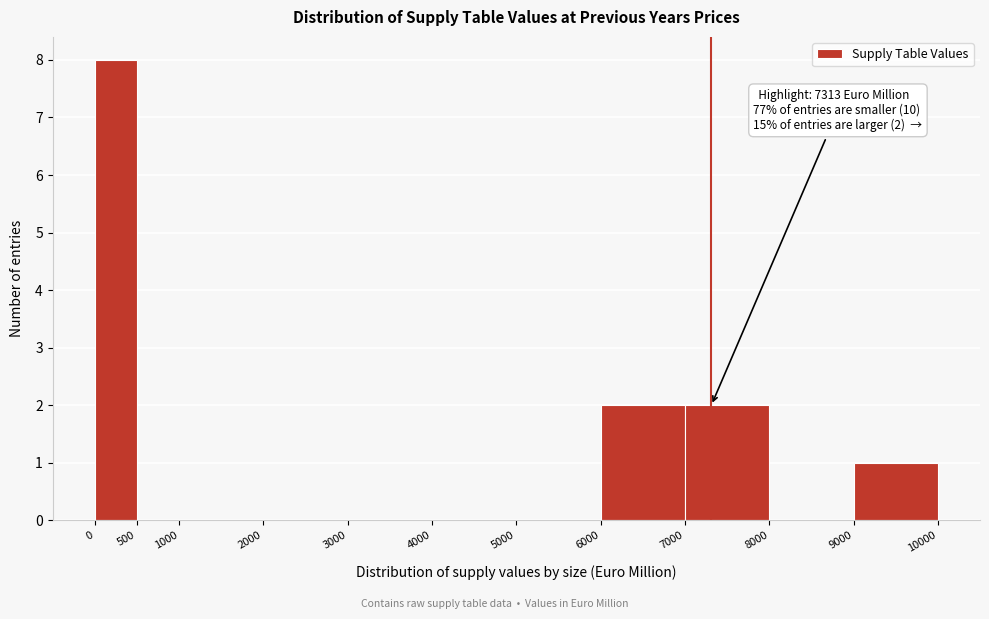

Which range on the x-axis has the tallest bar?

0 to 500